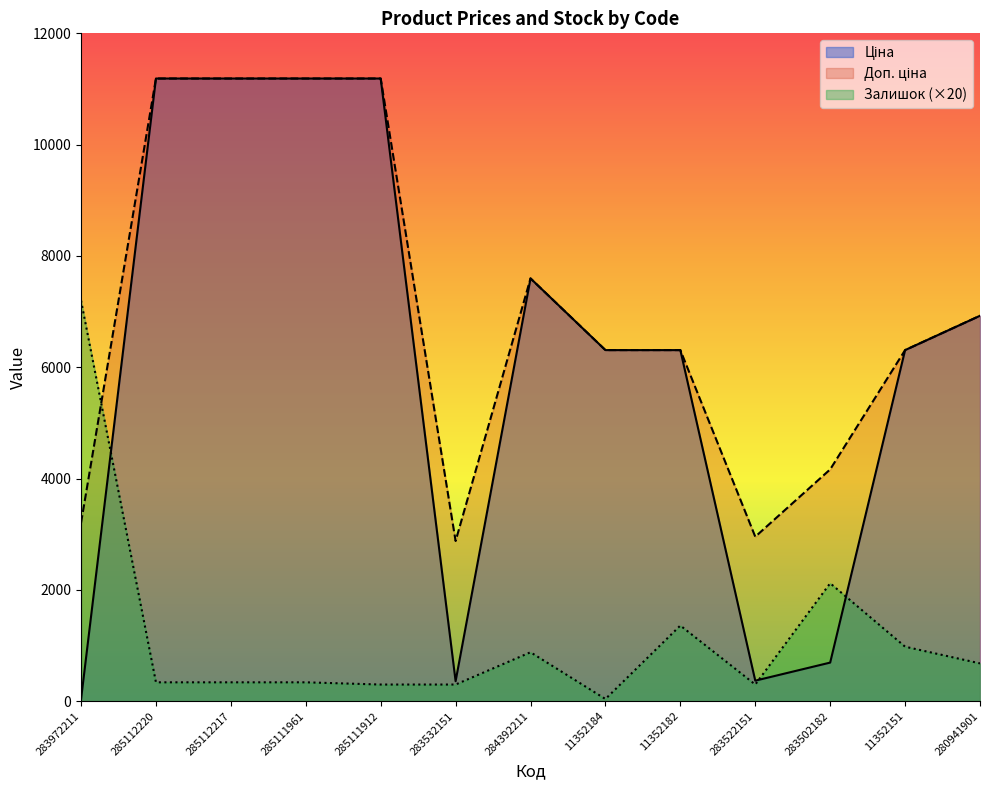

Rank the series by their average value, from lowest to highest.

Залишок, Ціна, Доп. ціна